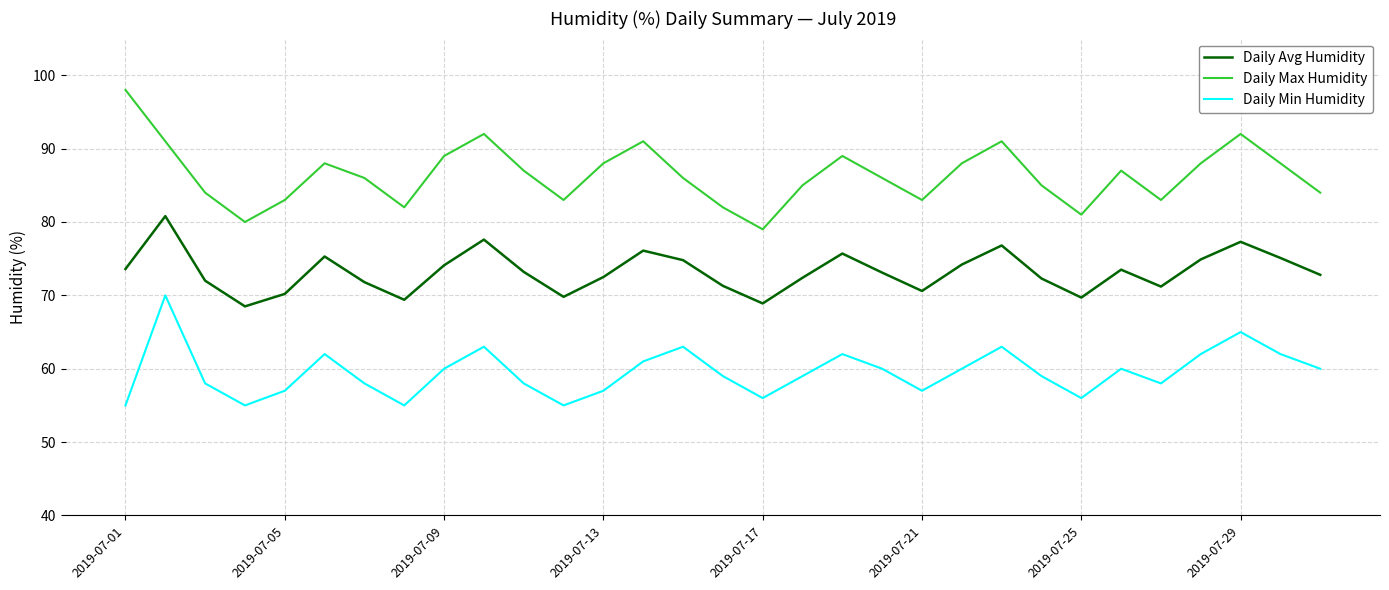

What is the highest value of the Daily Max Humidity series?

98.0